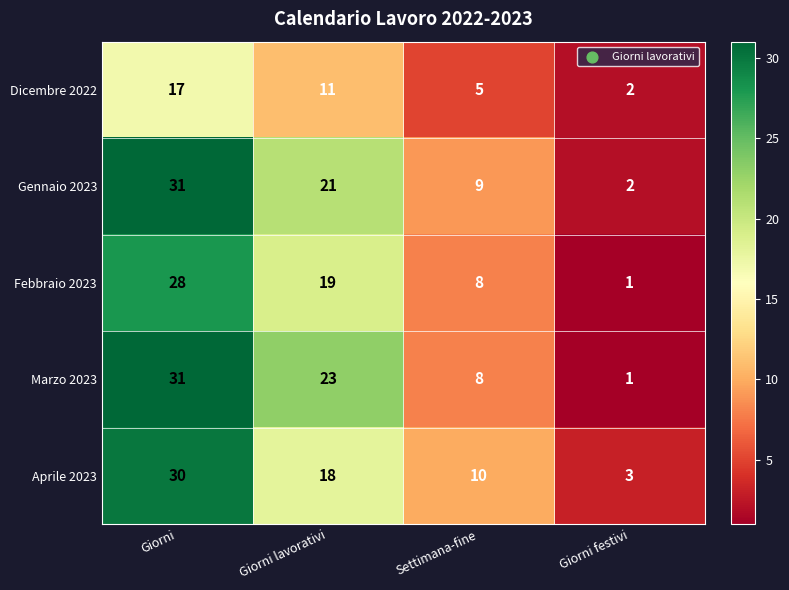

Count the Gennaio 2023 values in the range 9 to 31.

3